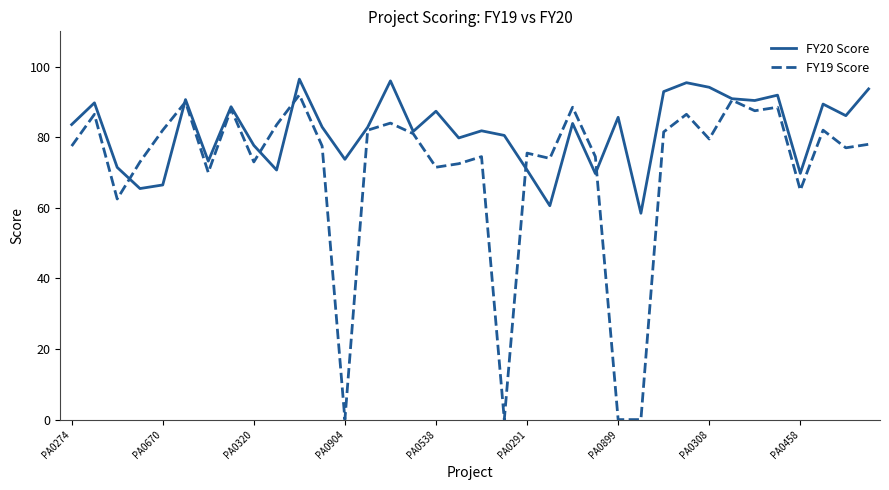

What is the lowest value of the FY20 Score series?

58.5